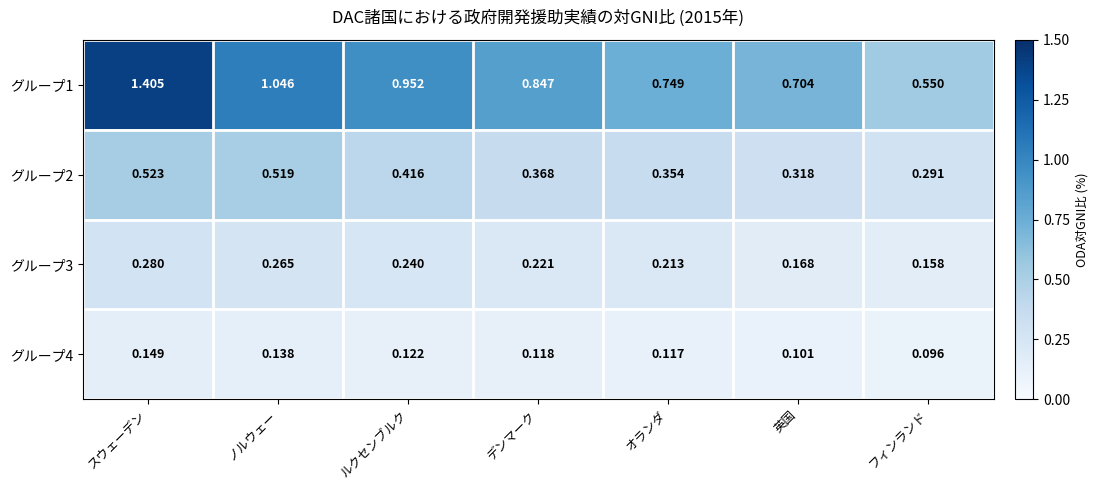

At which category is the sum across all series the highest?

スウェーデン